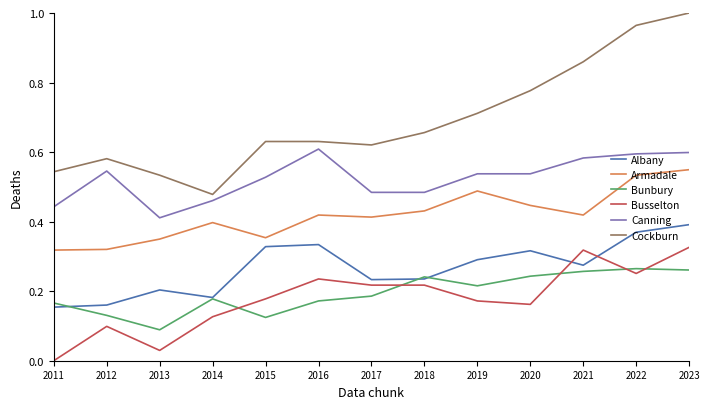

How many lines are shown in the chart?

6